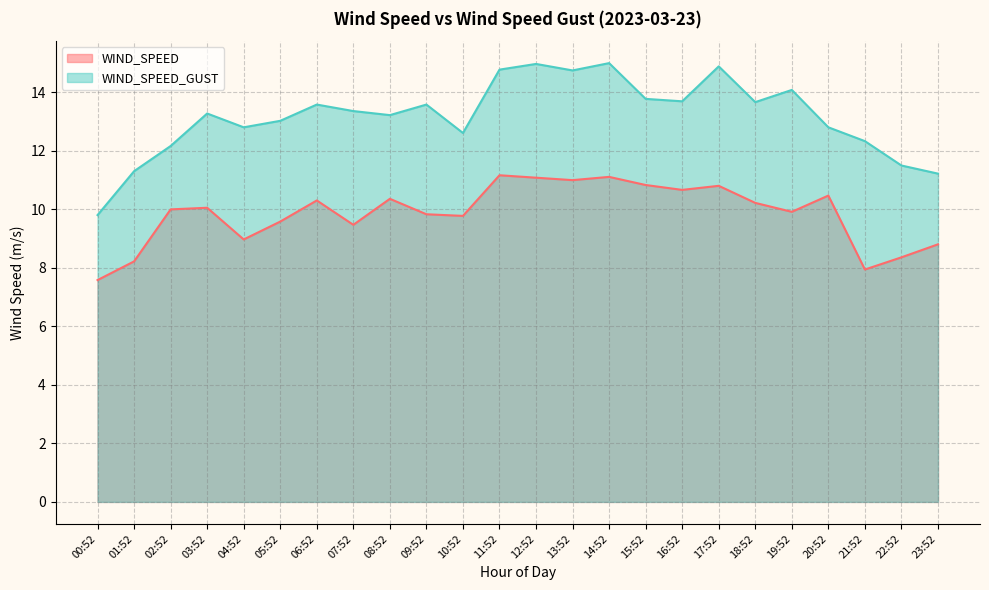

What is the difference between the maximum and second lowest values in the WIND_SPEED series?

3.2